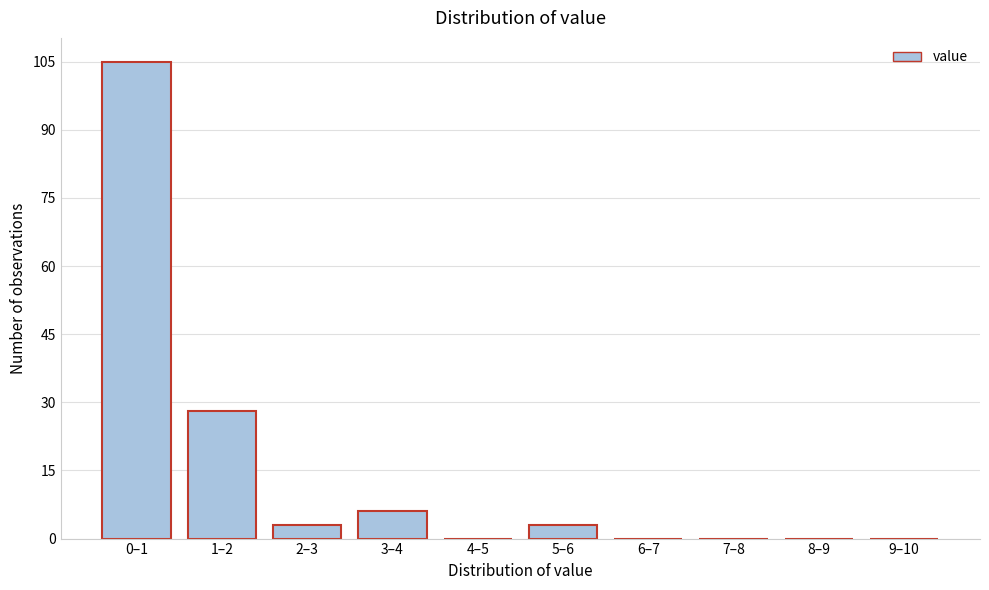

Reading right to left, list all the values displayed in this chart.

9–10=0	8–9=0	7–8=0	6–7=0	5–6=3	4–5=0	3–4=6	2–3=3	1–2=28	0–1=105